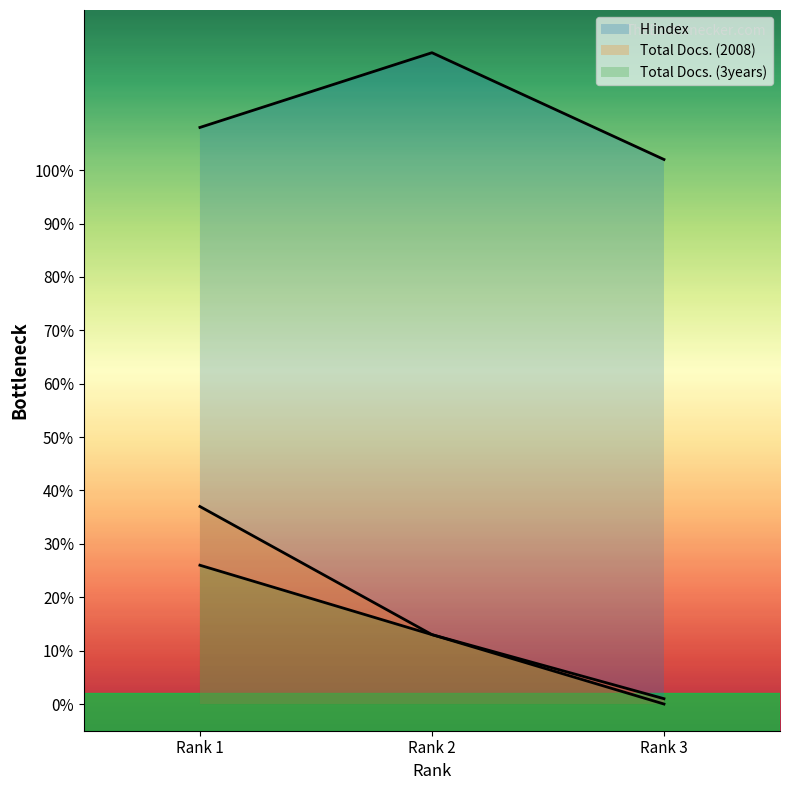

What is the highest value of the Total Docs. (2008) series?

37